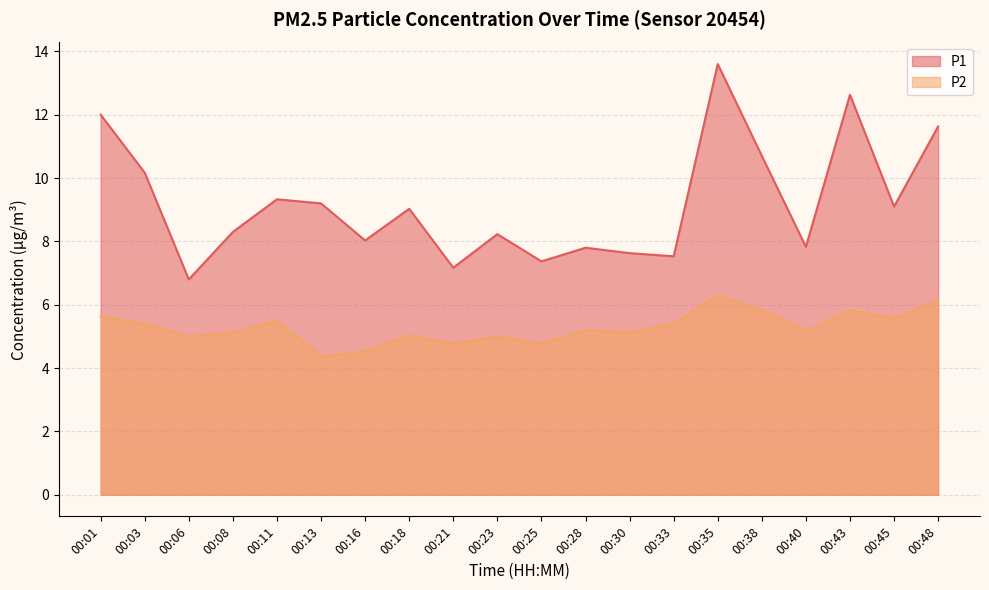

How many lines are shown in the chart?

2